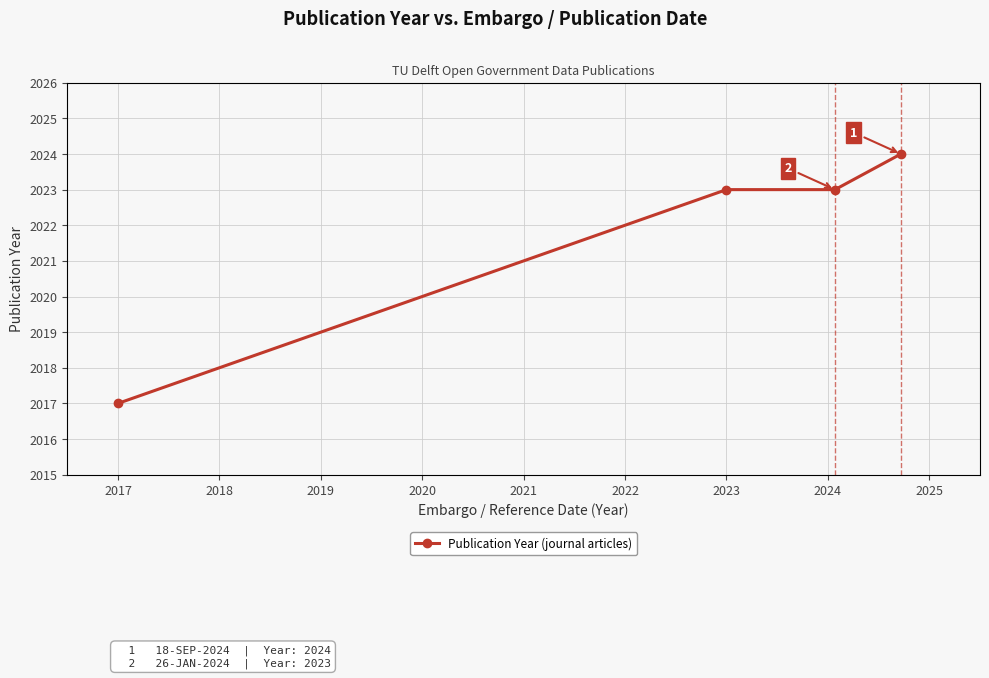

What is the difference between the maximum and minimum values?

7